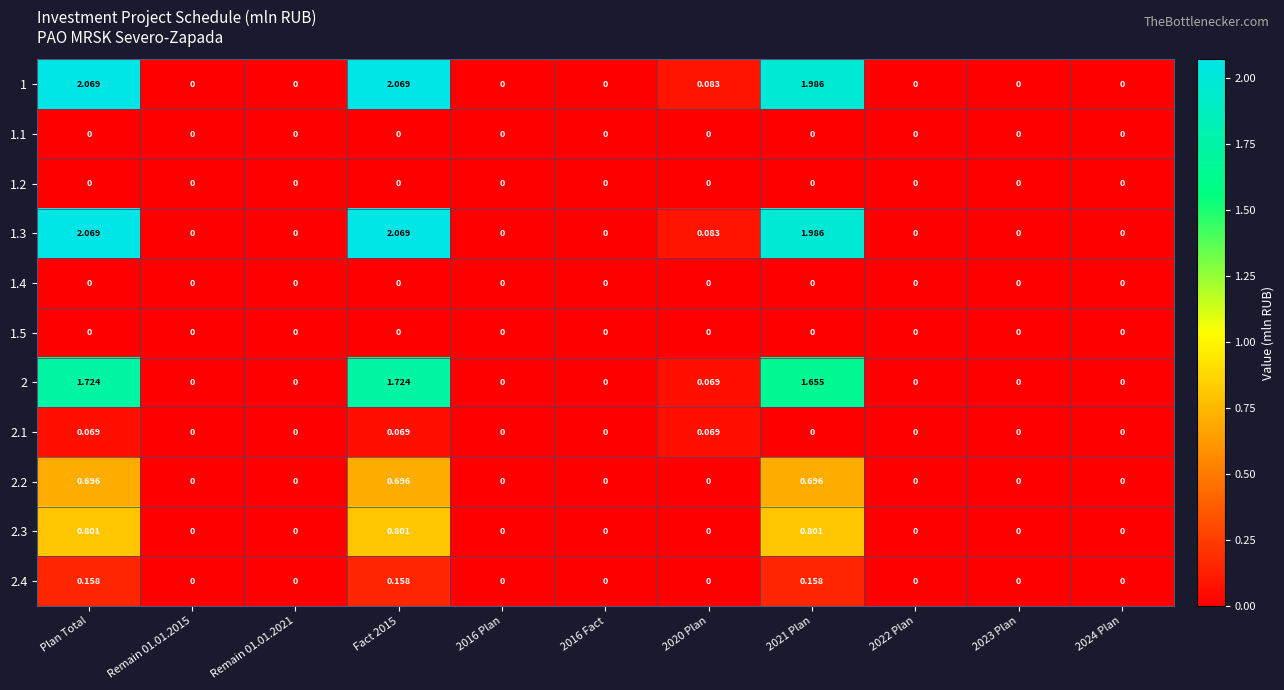

Is the value of 2.3 at 2021 Plan greater than the value of 1.5 at 2016 Plan?

Yes